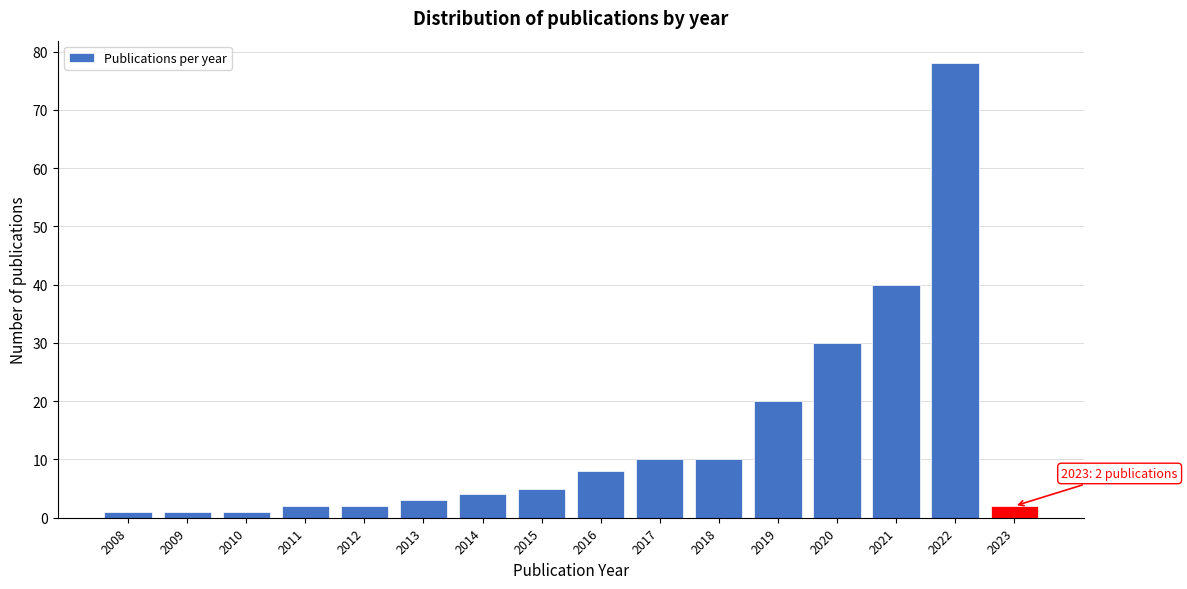

Reading left to right, extract all data points from this chart.

1	1	1	2	2	3	4	5	8	10	10	20	30	40	78	2